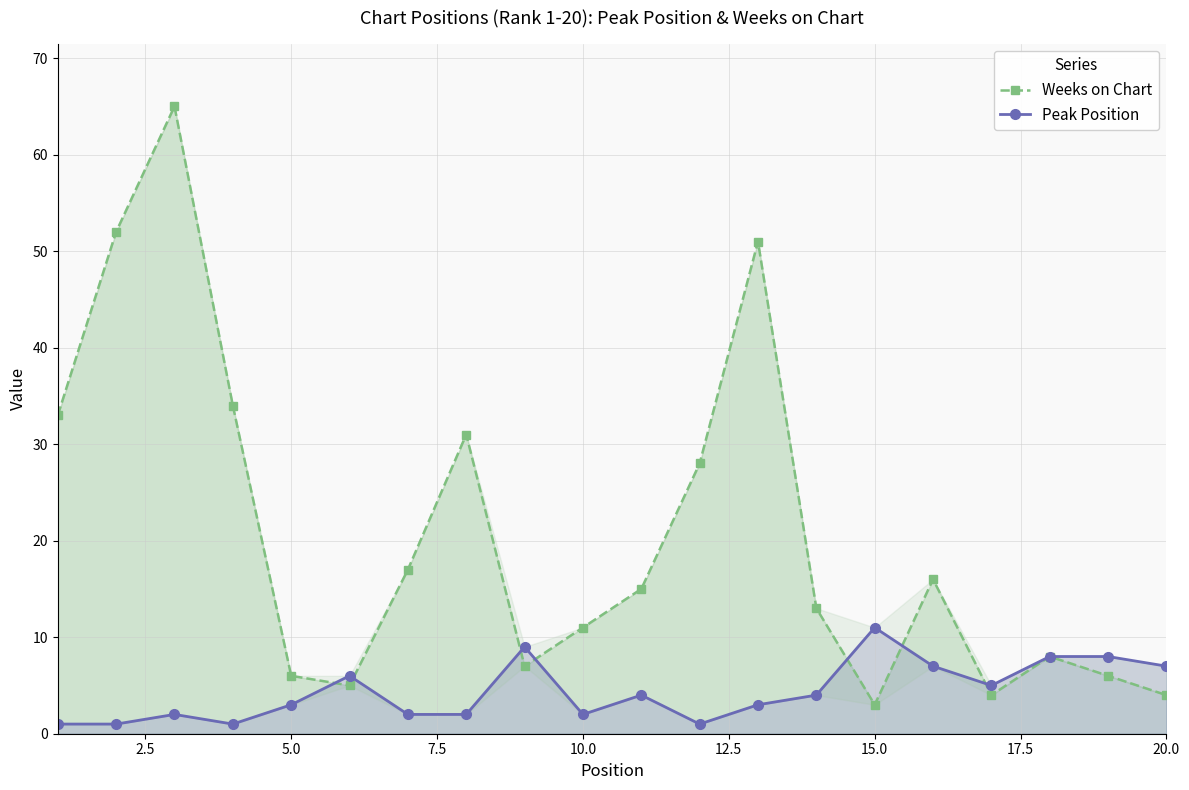

Count the Peak Position values in the range 2 to 7.

12